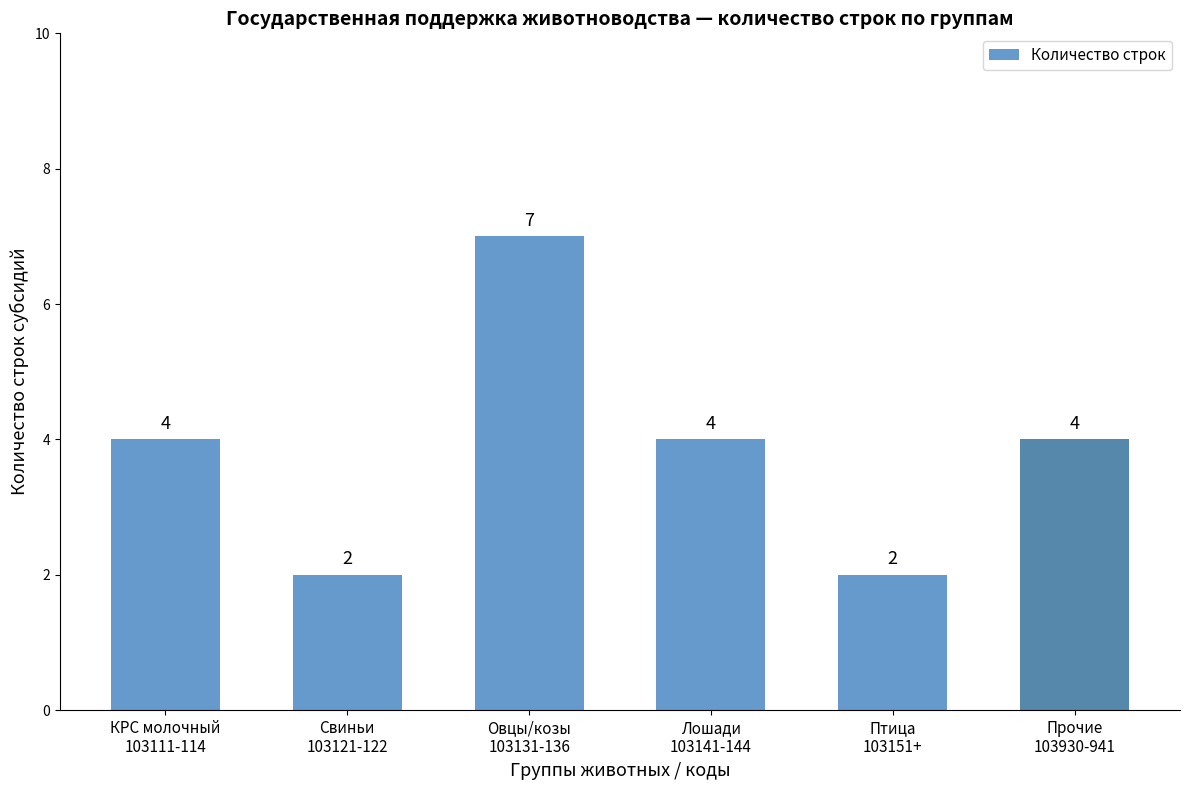

How many series are shown in this chart?

1